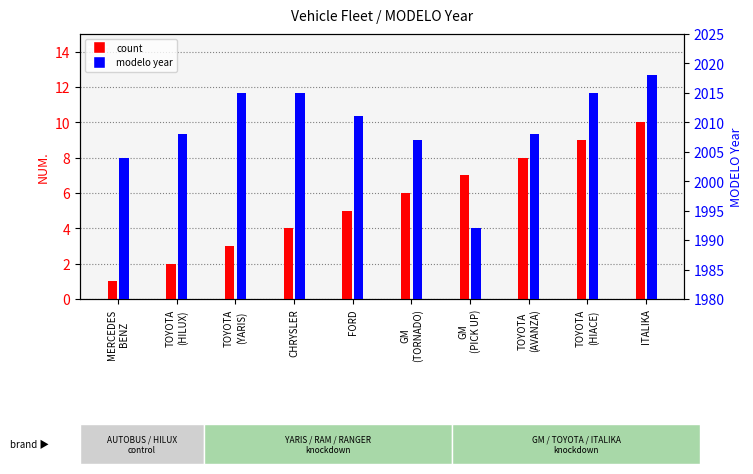

Which series has the widest spread of values?

modelo year